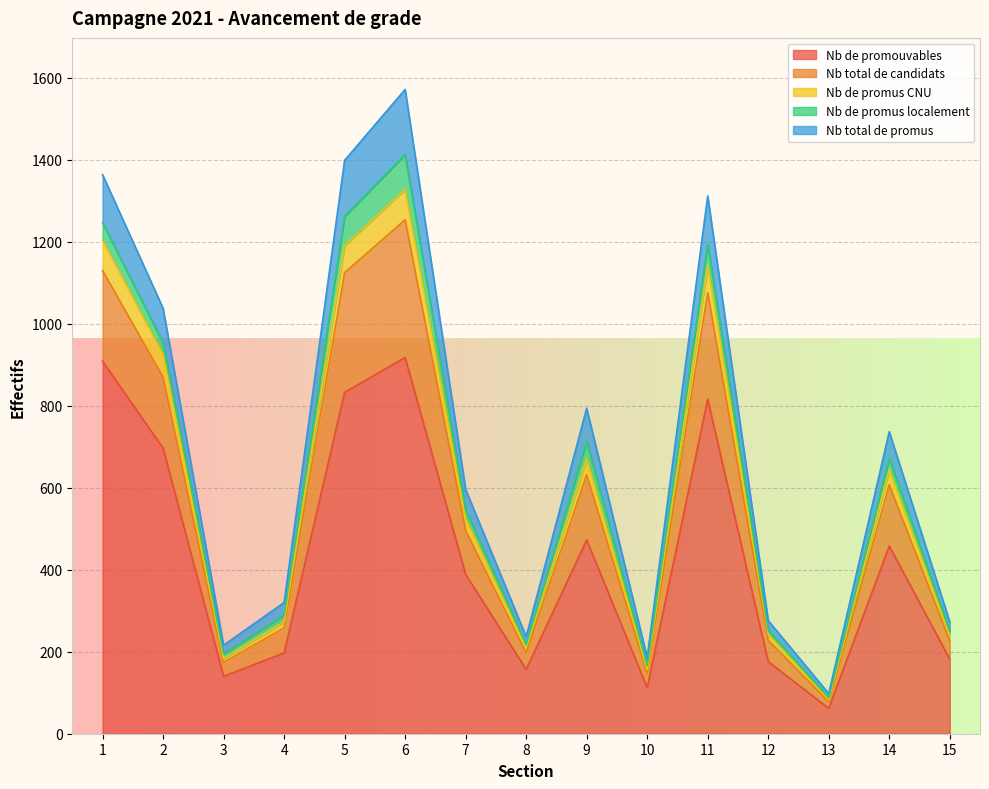

At which category is the sum across all series the highest?

6